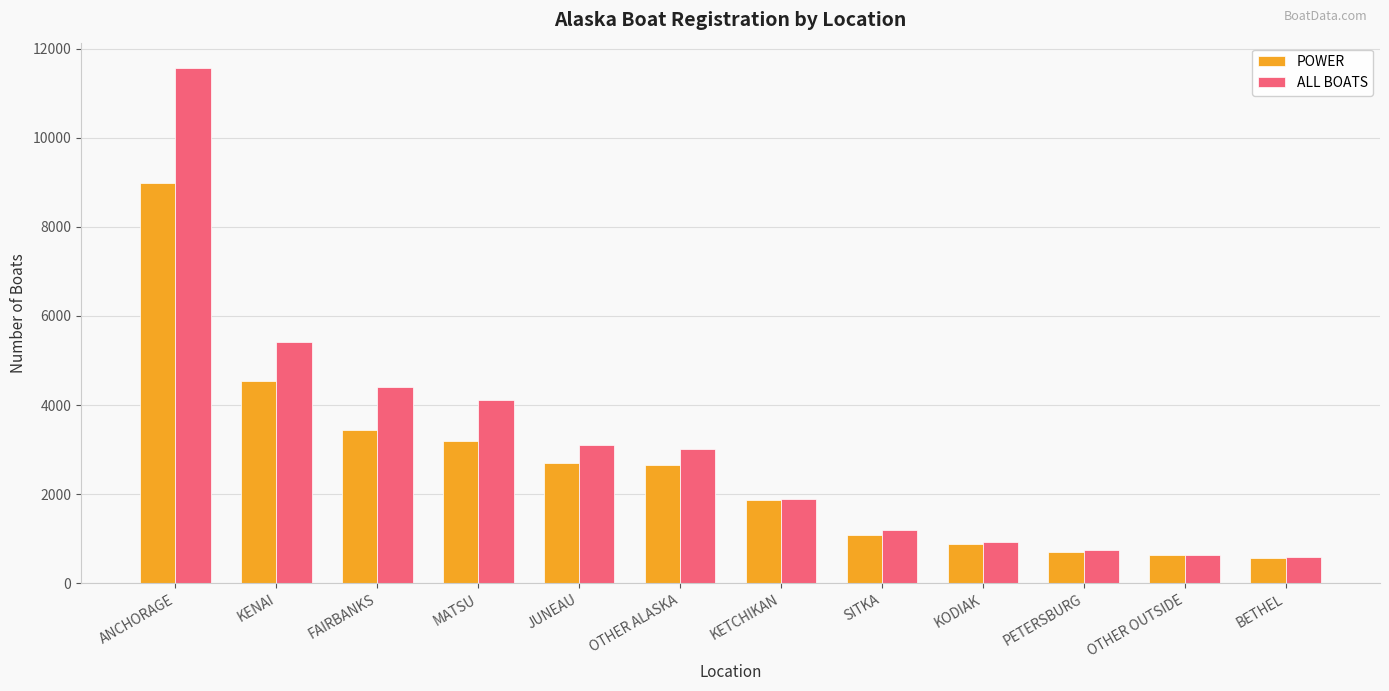

Rank the series by their maximum value, from highest to lowest.

ALL BOATS, POWER